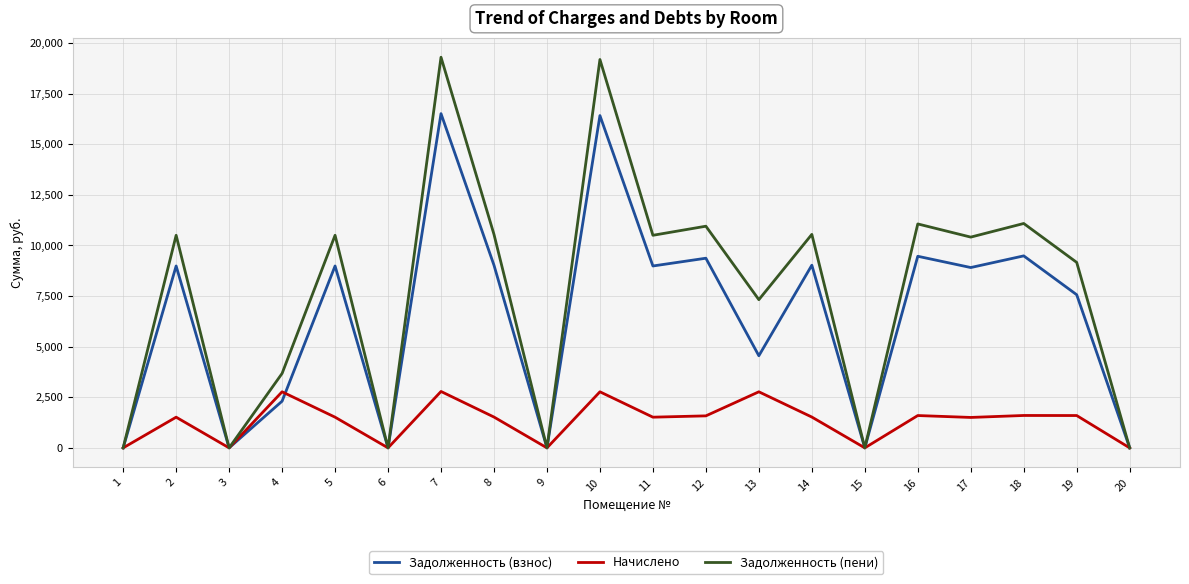

True or false: Начислено and Задолженность (взнос) intersect in this chart.

True